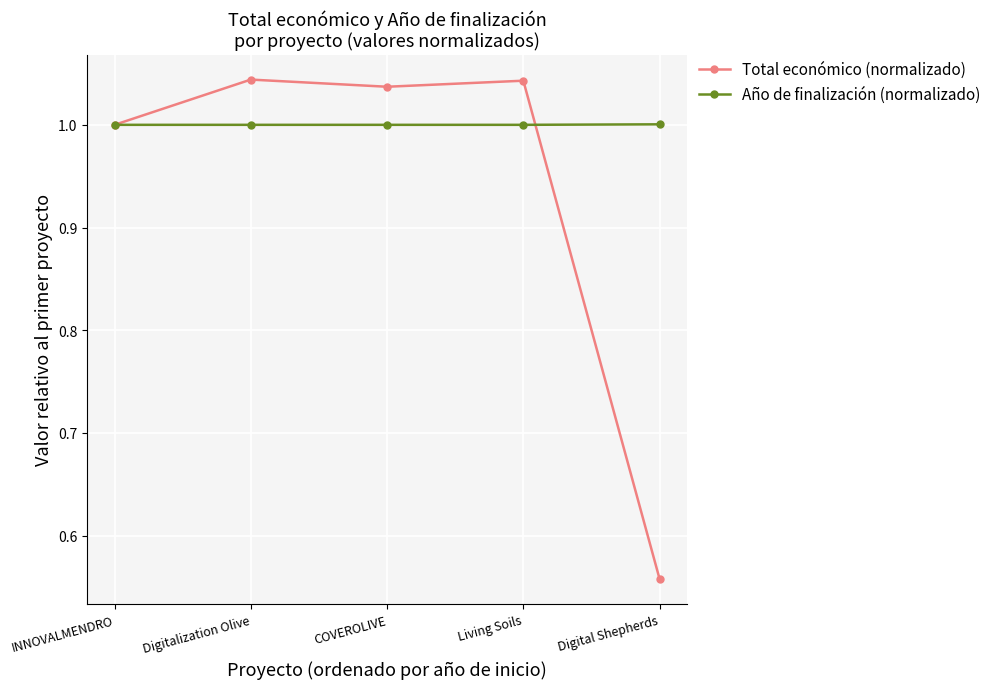

Which series has the widest spread of values?

Total económico (normalizado)